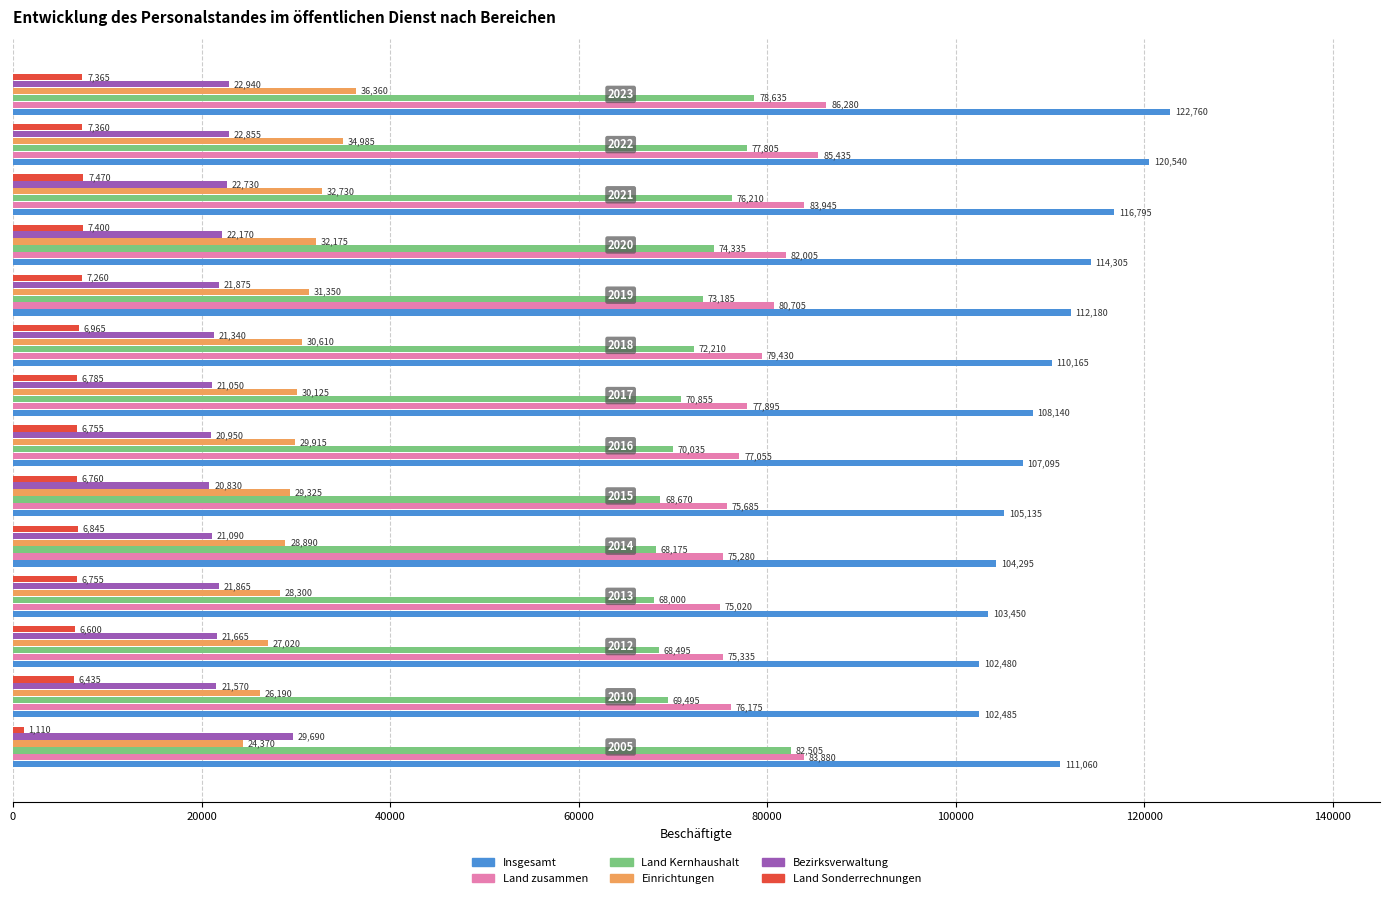

Is it true that Bezirksverwaltung equals 21665 at 2012?

True